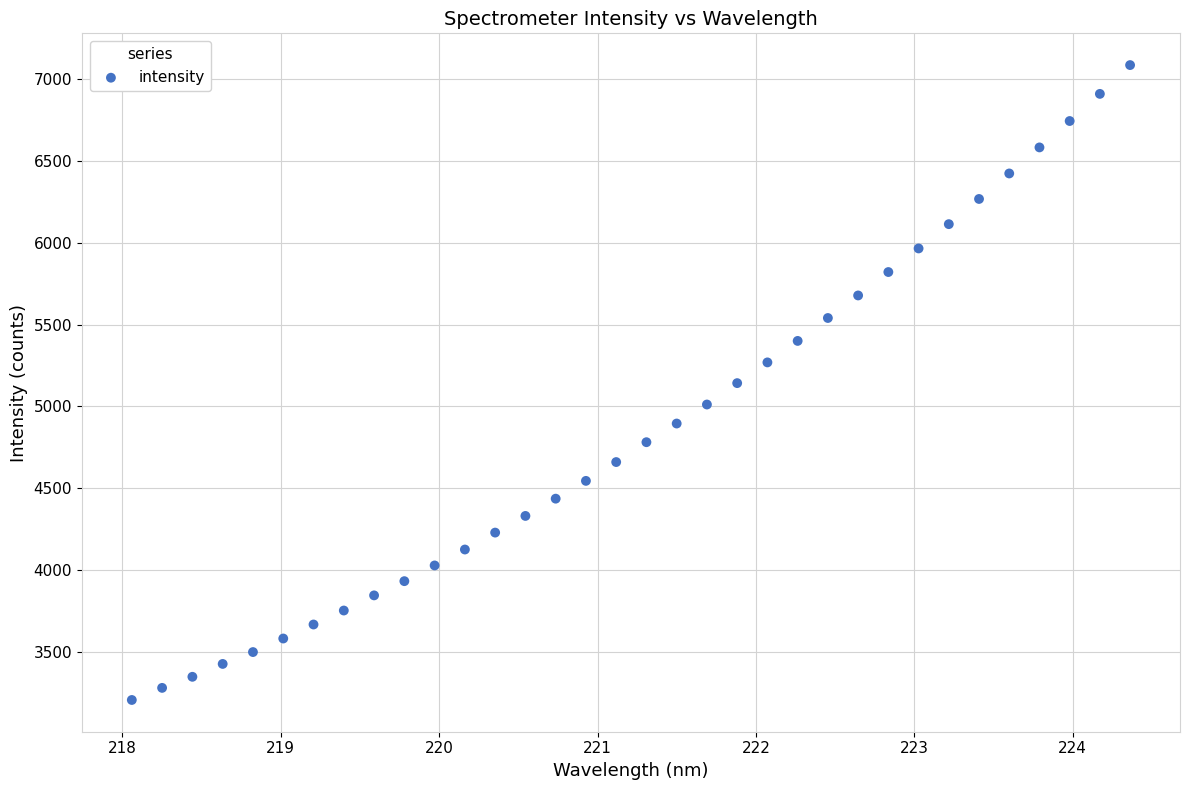

What is the range of X values (max minus min)?

6.3